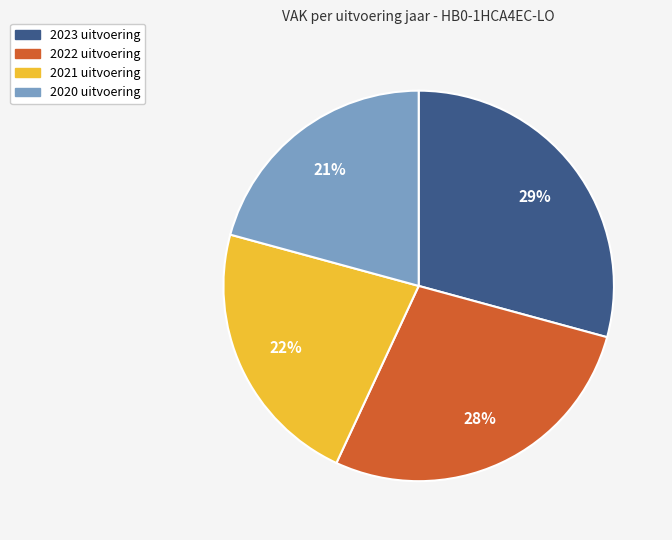

To the nearest percent, what is the combined percentage of 2021 uitvoering and 2022 uitvoering?

50%